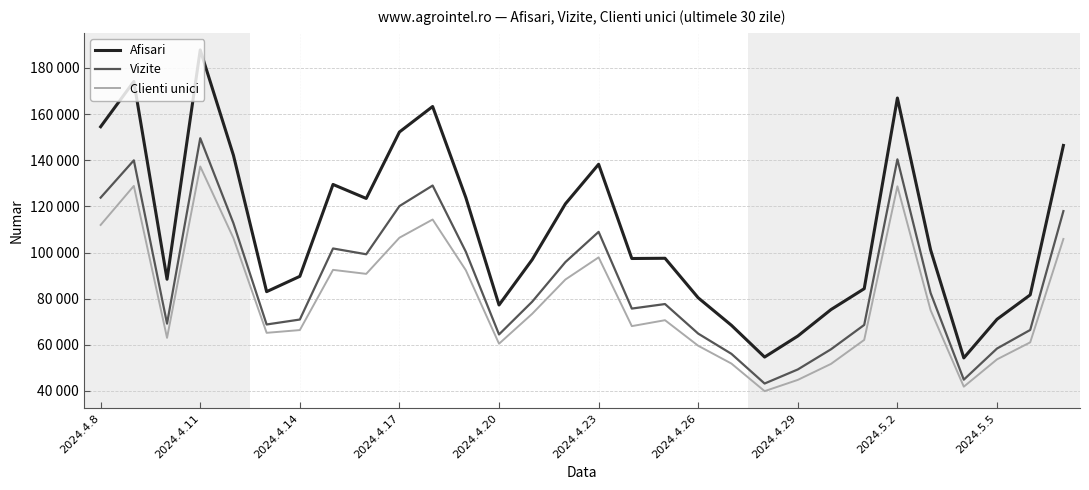

What are all the series names shown in the legend?

Afisari, Vizite, Clienti unici